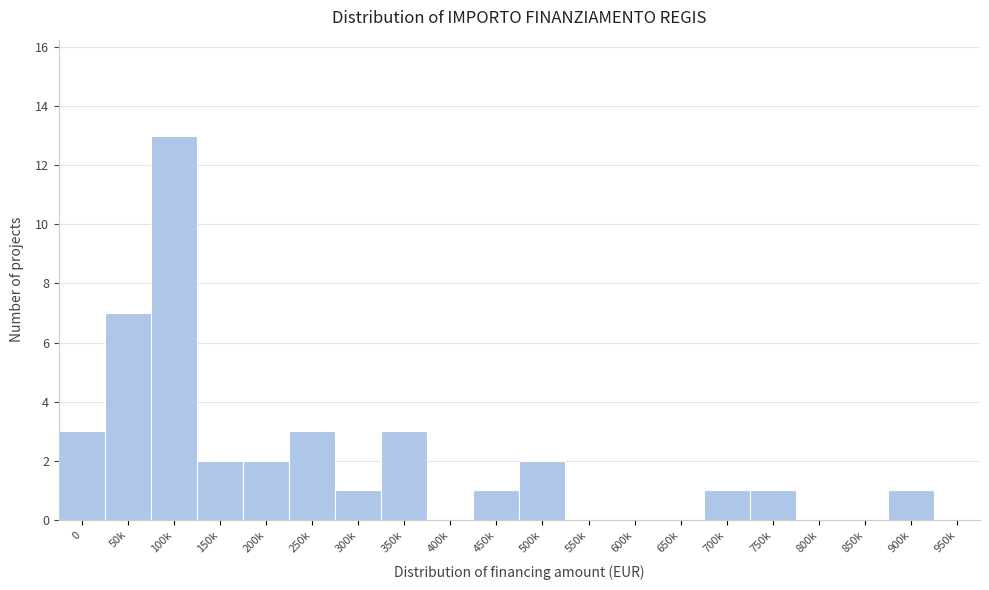

Reading right to left, extract all data points from this chart.

950k=0	900k=1	850k=0	800k=0	750k=1	700k=1	650k=0	600k=0	550k=0	500k=2	450k=1	400k=0	350k=3	300k=1	250k=3	200k=2	150k=2	100k=13	50k=7	0=3